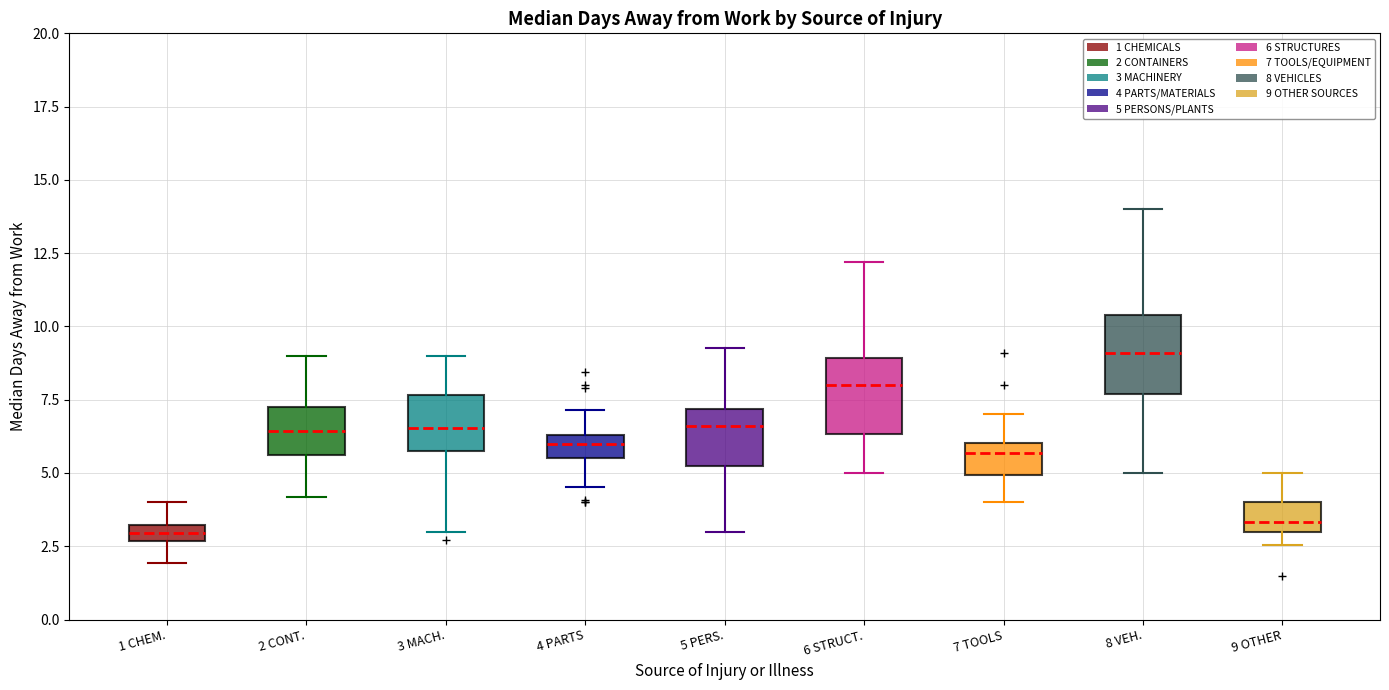

Where does the lower whisker of the box for 1 CHEM. end on the y-axis? The values are not printed on the chart, so give them approximately, as read against the axis.

2.0